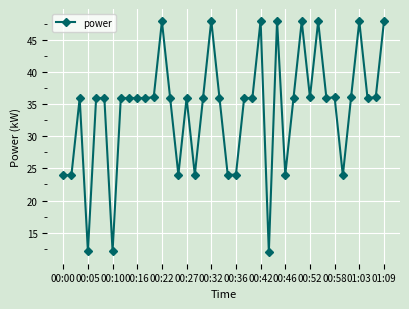

How many distinct data groups are displayed?

1